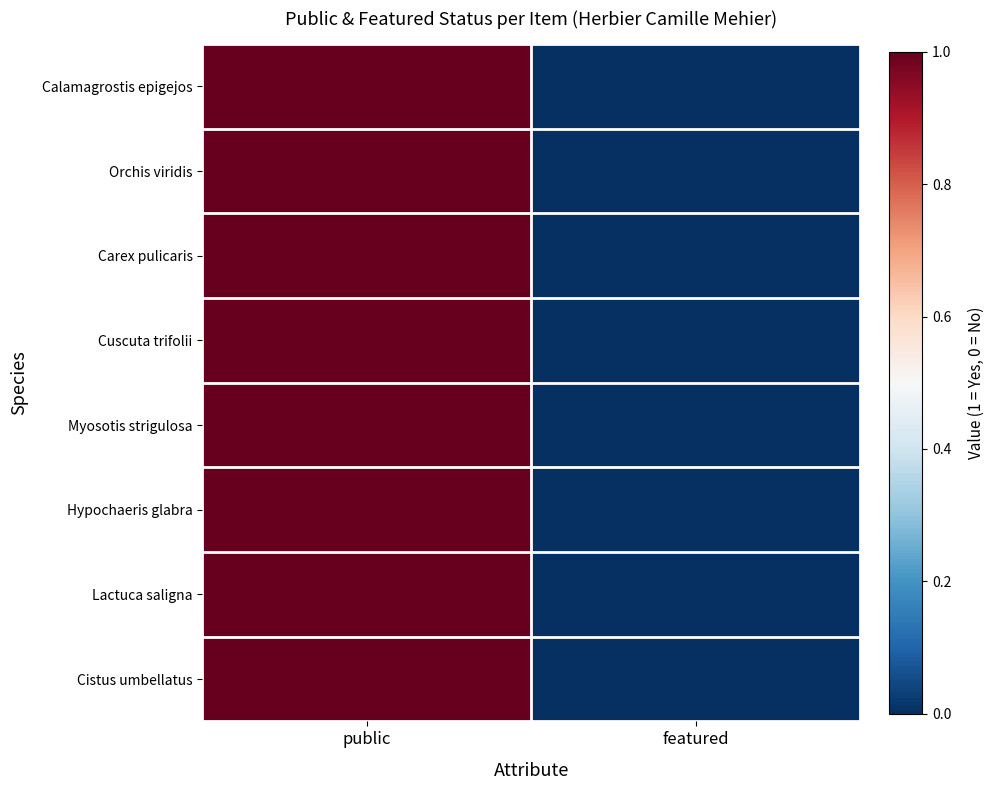

Reading right to left, extract all data points from this chart.

Calamagrostis epigejos: featured=0	public=1
Orchis viridis: featured=0	public=1
Carex pulicaris: featured=0	public=1
Cuscuta trifolii: featured=0	public=1
Myosotis strigulosa: featured=0	public=1
Hypochaeris glabra: featured=0	public=1
Lactuca saligna: featured=0	public=1
Cistus umbellatus: featured=0	public=1